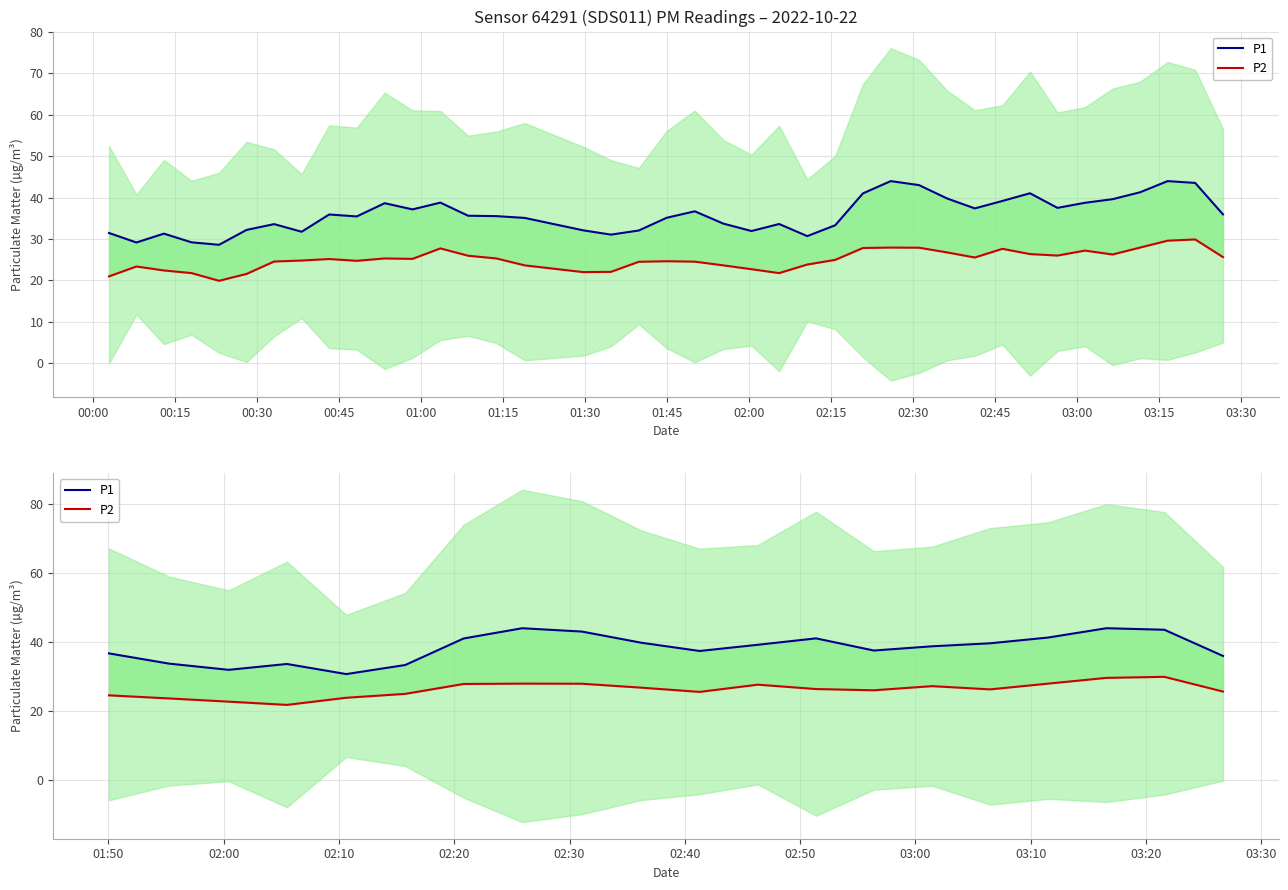

How many distinct data groups are displayed?

2